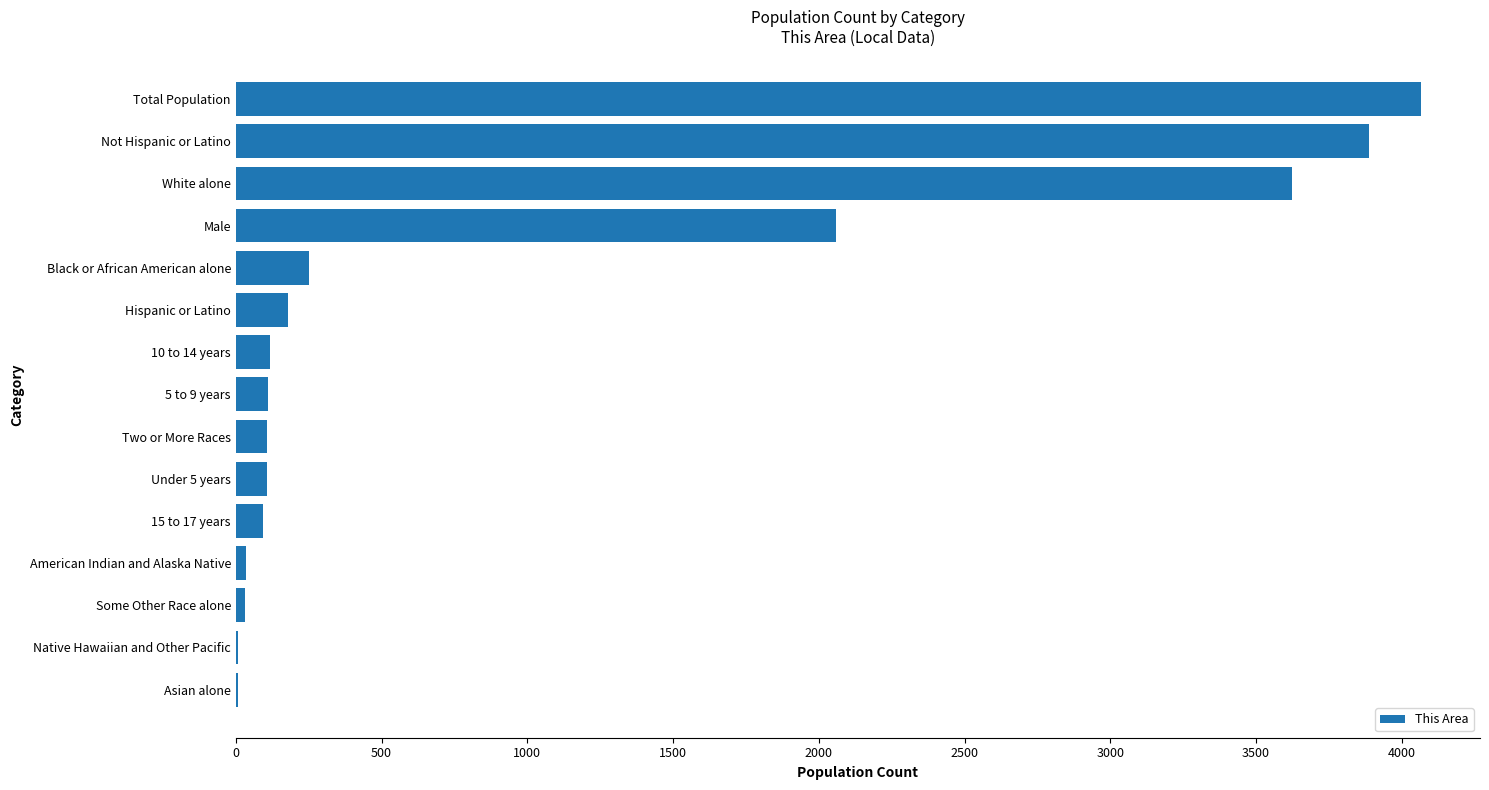

Which label corresponds to the largest value in the chart?

Total Population